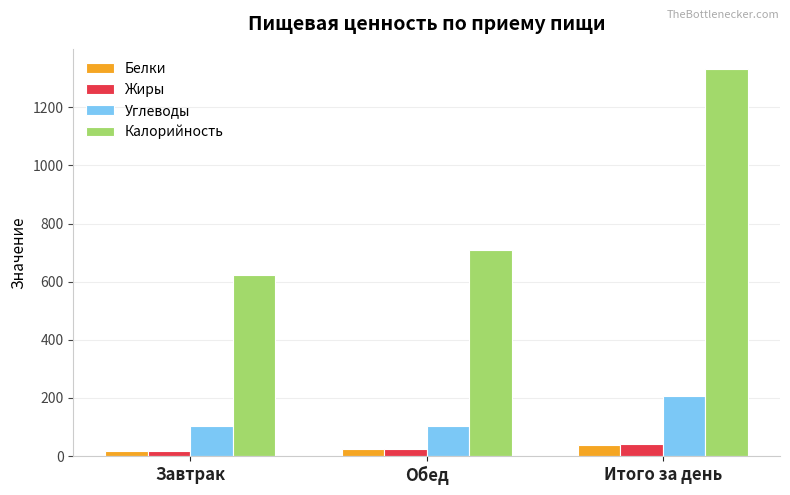

Which series has the largest total across all categories?

Калорийность